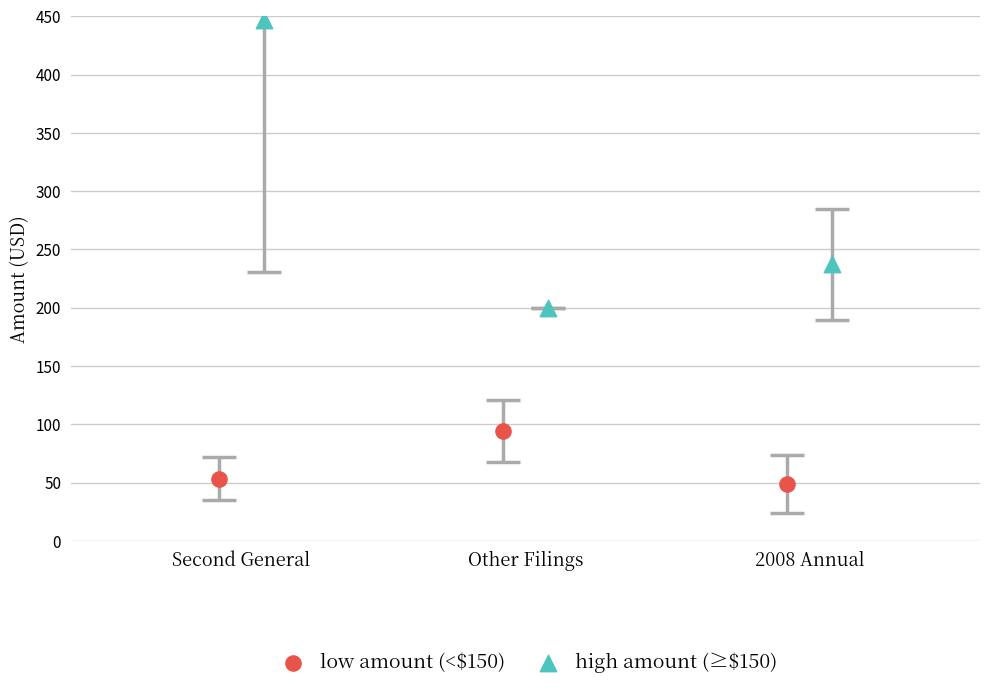

Which series reaches the maximum Y coordinate?

high amount (≥$150)